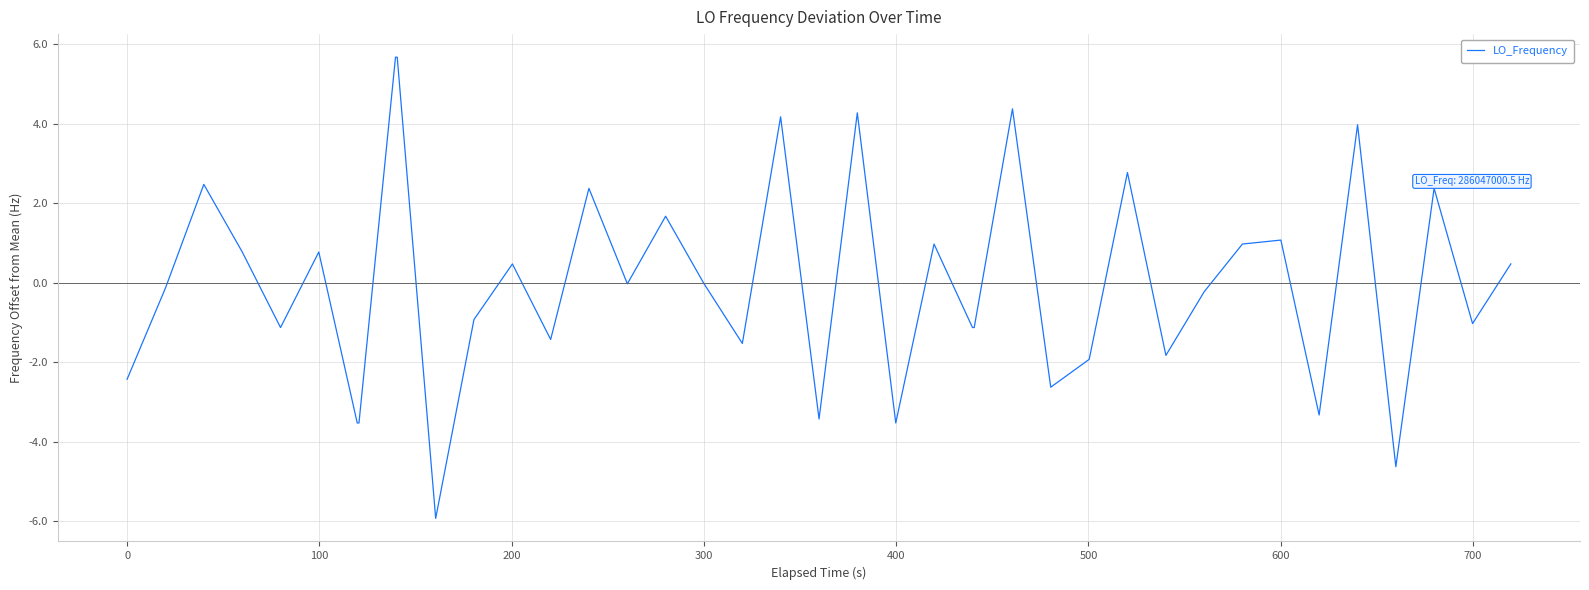

What is the difference between the maximum and minimum values?

11.6